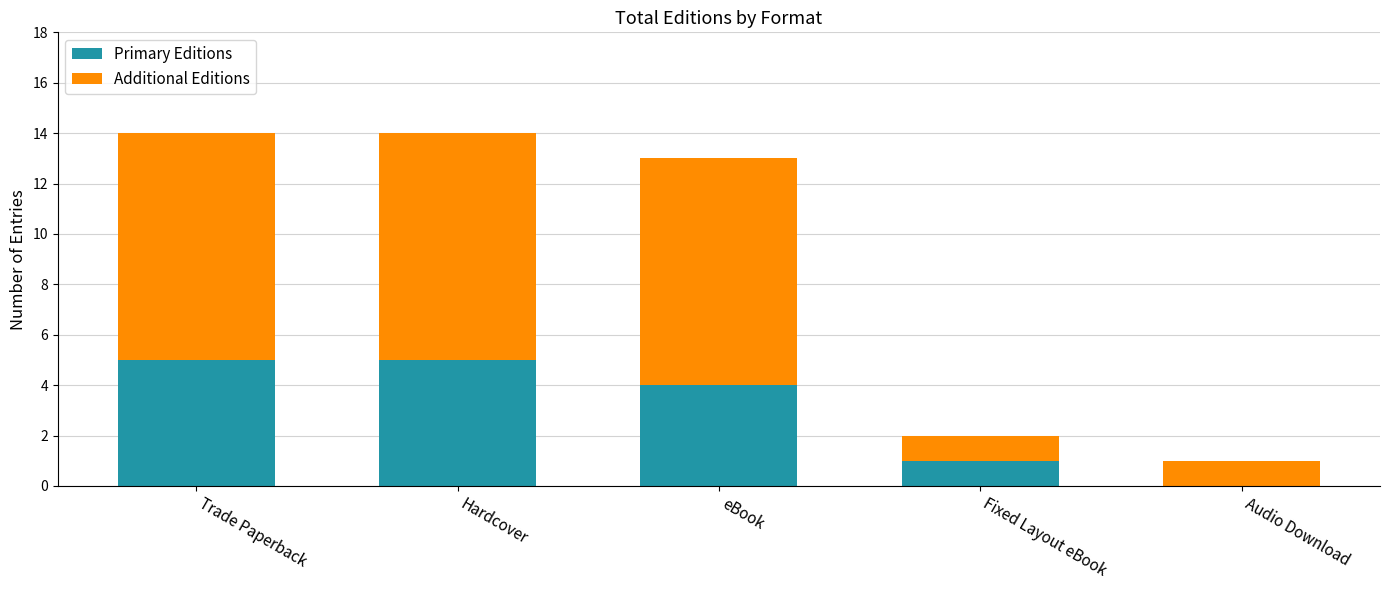

At which label does Primary Editions first exceed 4?

Trade Paperback